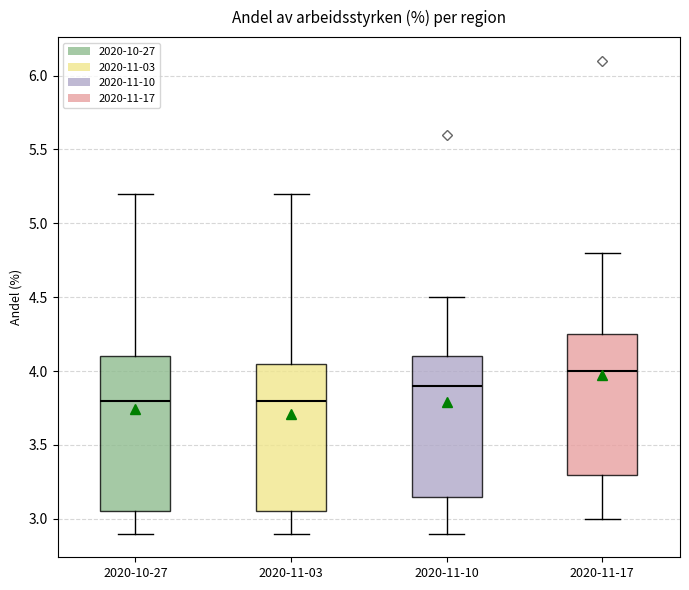

Reading left to right, read every box against the y-axis: the position of its median line, the range the box covers, and the ends of its whiskers. The values are not printed on the chart, so give them approximately, as read against the axis.

2020-10-27: median 3.80, box 3.05 to 4.10, whiskers 2.90 to 5.20
2020-11-03: median 3.80, box 3.05 to 4.05, whiskers 2.90 to 5.20
2020-11-10: median 3.90, box 3.15 to 4.10, whiskers 2.90 to 4.50
2020-11-17: median 4.00, box 3.30 to 4.25, whiskers 3.00 to 4.80